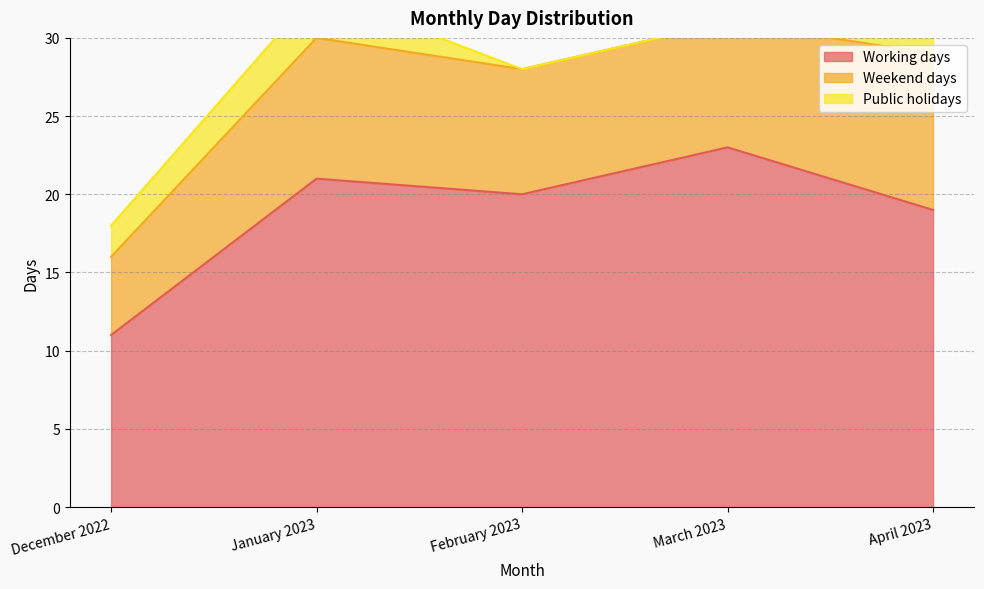

Reading right to left, what are all the values shown in this chart?

Working days: 19	23	20	21	11
Weekend days: 10	8	8	9	5
Public holidays: 2	0	0	3	2